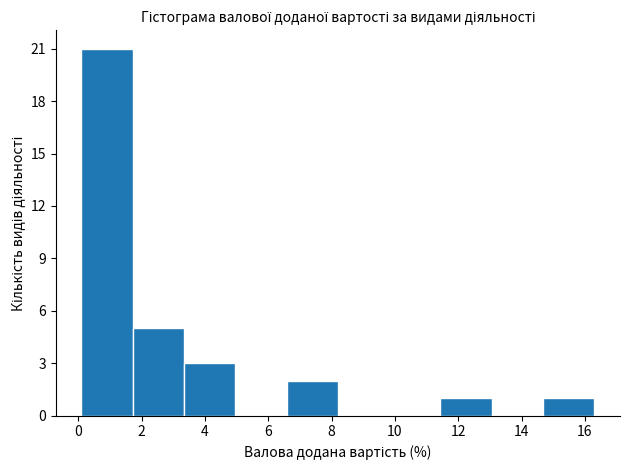

Reading left to right, transcribe this chart: for each bar, give the range it covers on the x-axis and its height. Neither the bar edges nor the heights are printed on the chart, so give them approximately, as read against the axes.

0.10 to 1.72: 21
1.72 to 3.34: 5
3.34 to 4.96: 3
4.96 to 6.58: 0
6.58 to 8.20: 2
8.20 to 9.82: 0
9.82 to 11.44: 0
11.44 to 13.06: 1
13.06 to 14.68: 0
14.68 to 16.30: 1